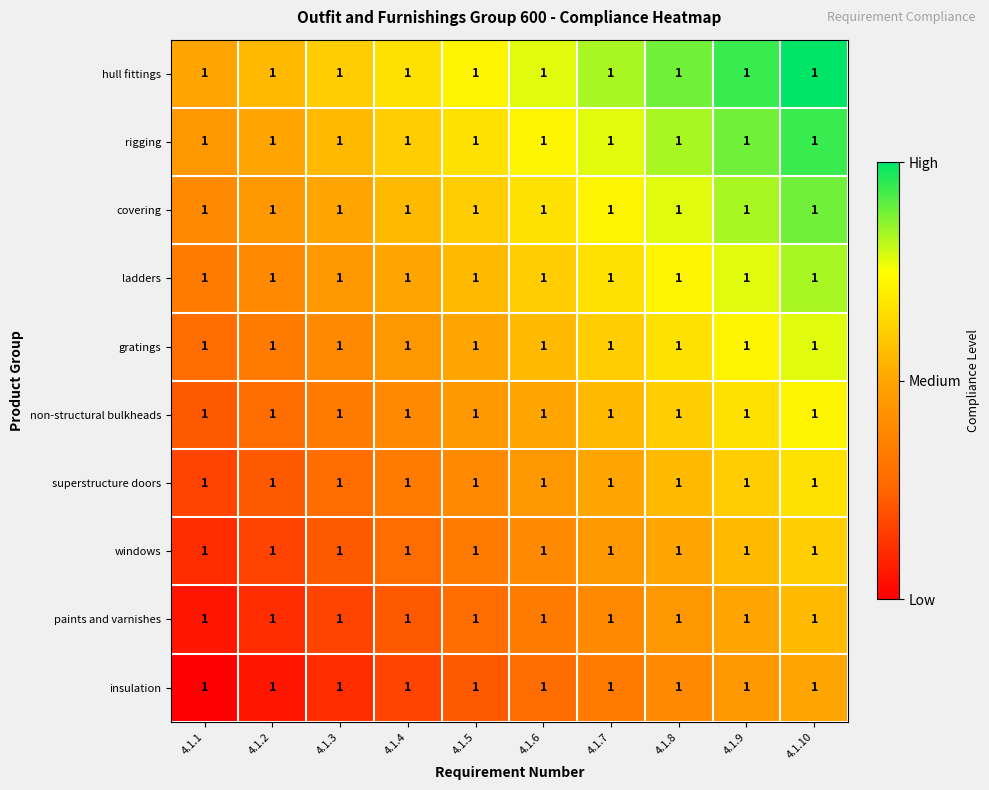

What is the spread (max minus min) of values at 4.1.3?

0.5